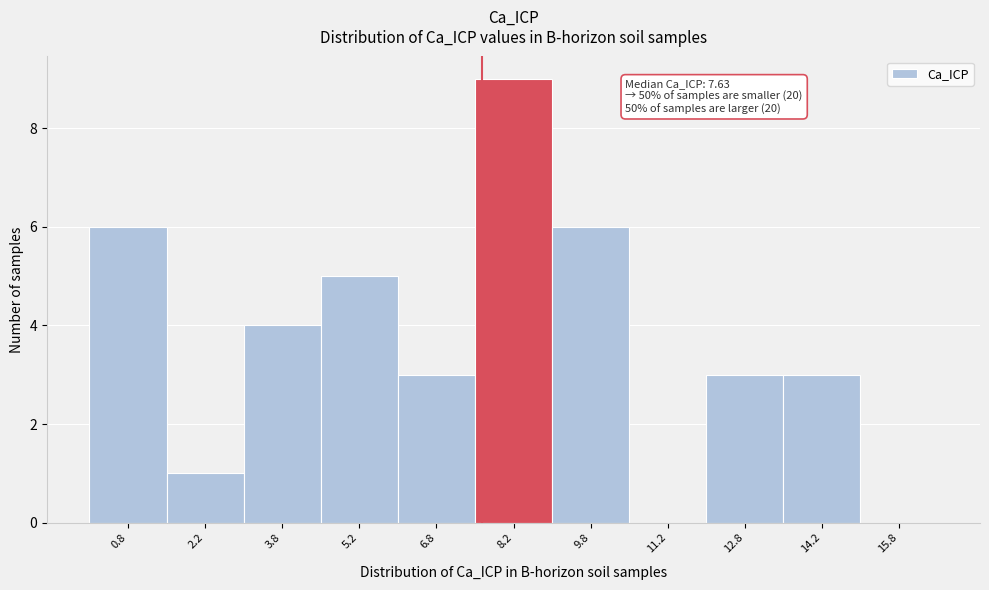

Over which range of the x-axis is the bar tallest?

7.5 to 9.0